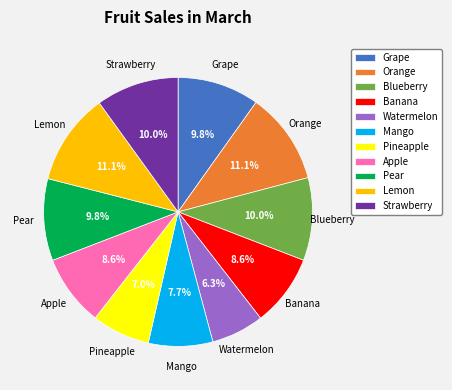

True or false: Lemon accounts for 11% of the total.

True